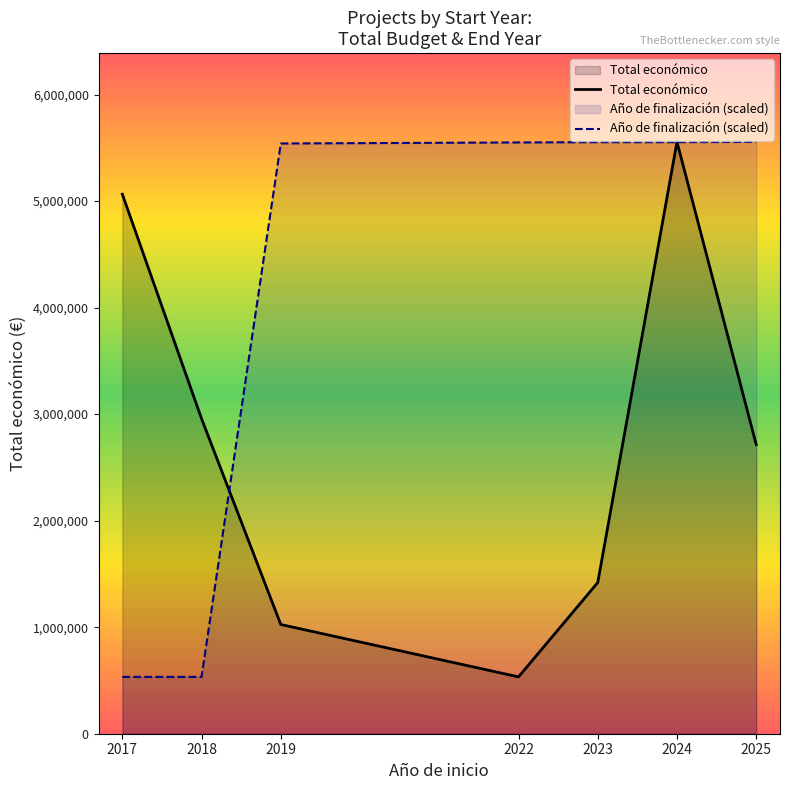

In Total económico, how many points are higher than both neighbors (excluding endpoints)?

1